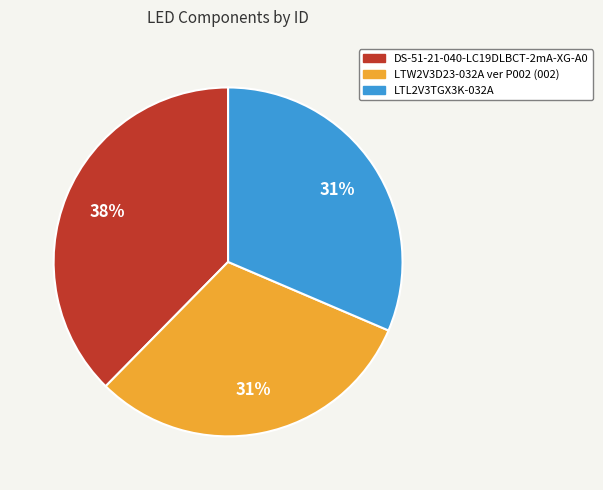

How many segments does this pie chart have?

3